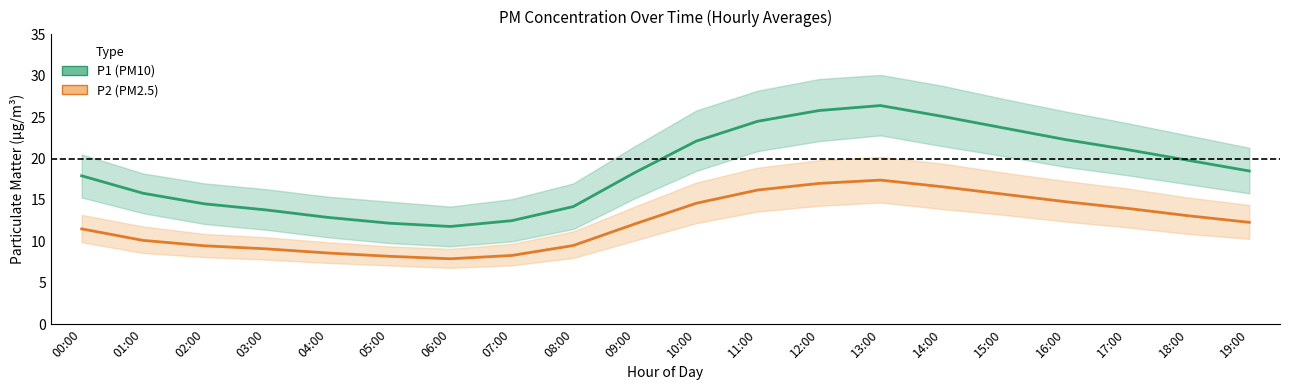

Reading right to left, list all the values displayed in this chart.

P1: 19:00=18.5	18:00=19.8	17:00=21.1	16:00=22.3	15:00=23.7	14:00=25.1	13:00=26.4	12:00=25.8	11:00=24.5	10:00=22.1	09:00=18.3	08:00=14.2	07:00=12.5	06:00=11.8	05:00=12.2	04:00=12.9	03:00=13.8	02:00=14.5	01:00=15.8	00:00=17.9
P2: 19:00=12.3	18:00=13.1	17:00=14.0	16:00=14.8	15:00=15.7	14:00=16.6	13:00=17.4	12:00=17.0	11:00=16.2	10:00=14.6	09:00=12.1	08:00=9.5	07:00=8.3	06:00=7.9	05:00=8.2	04:00=8.6	03:00=9.1	02:00=9.5	01:00=10.1	00:00=11.5